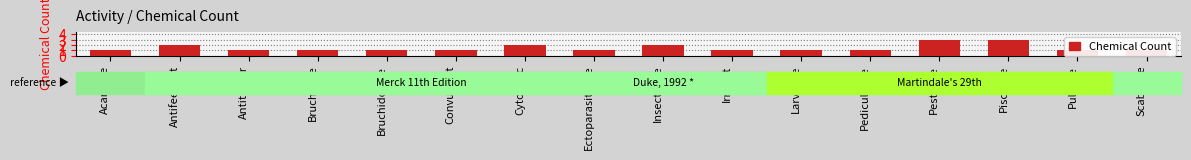

What value does the data have at Piscicide?

3